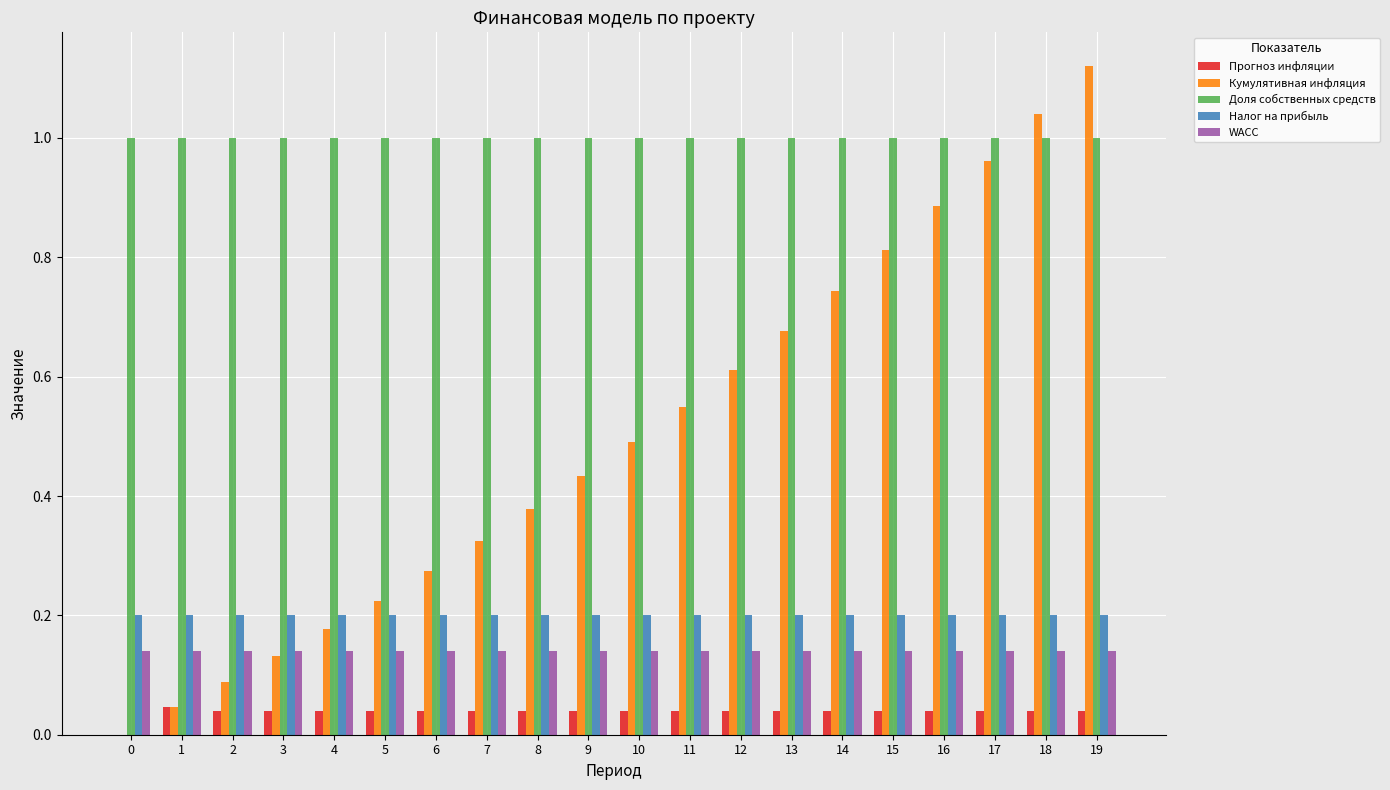

Between 10 and 19, which series saw the biggest shift?

Кумулятивная инфляция